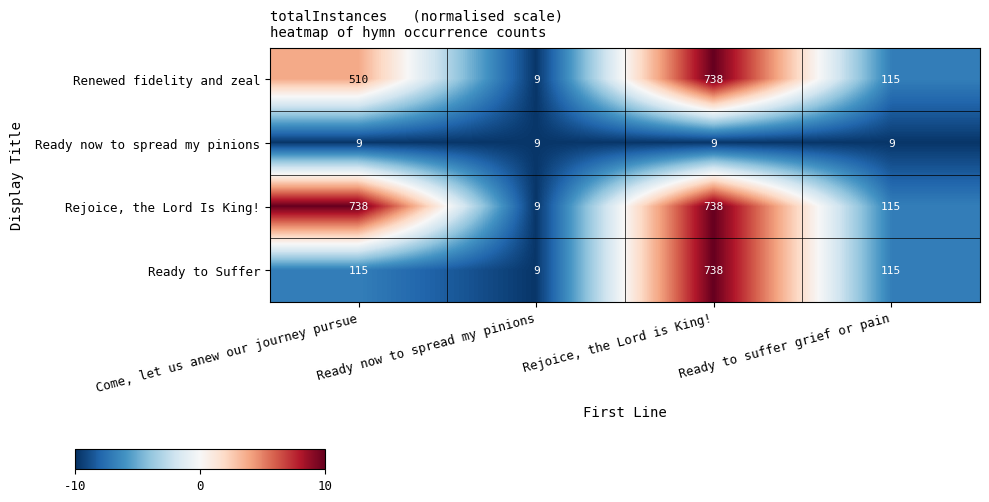

True or false: Rejoice, the Lord Is King! has a value of 115 at Ready to suffer grief or pain.

True